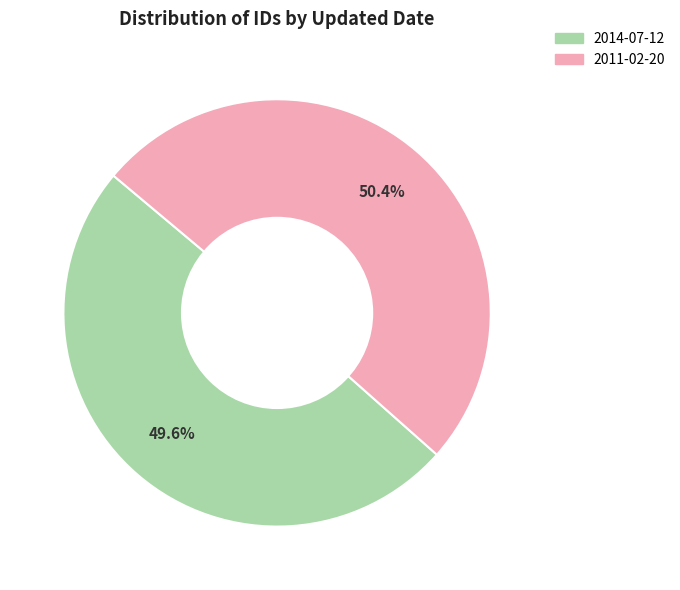

To the nearest percent, what portion does 2014-07-12 represent?

50%